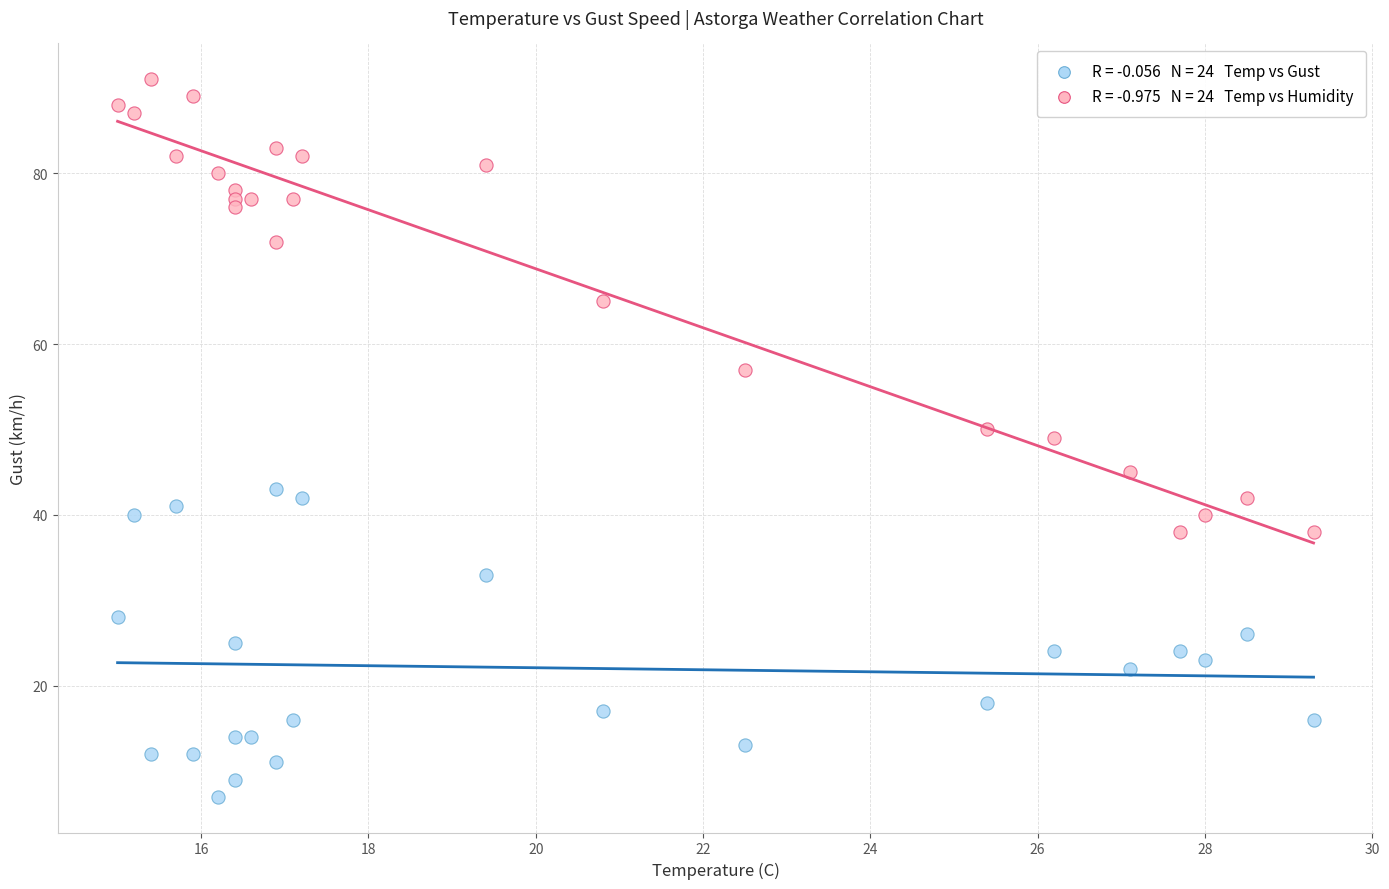

Across all data points, what is the range of Y values (max minus min)?

84